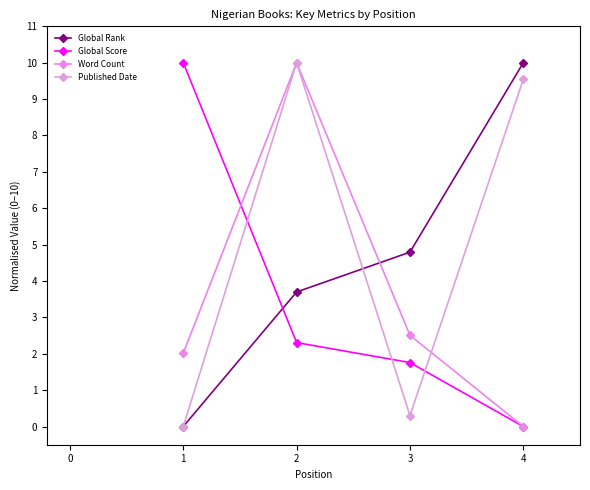

At how many categories does at least one series exceed 6?

3